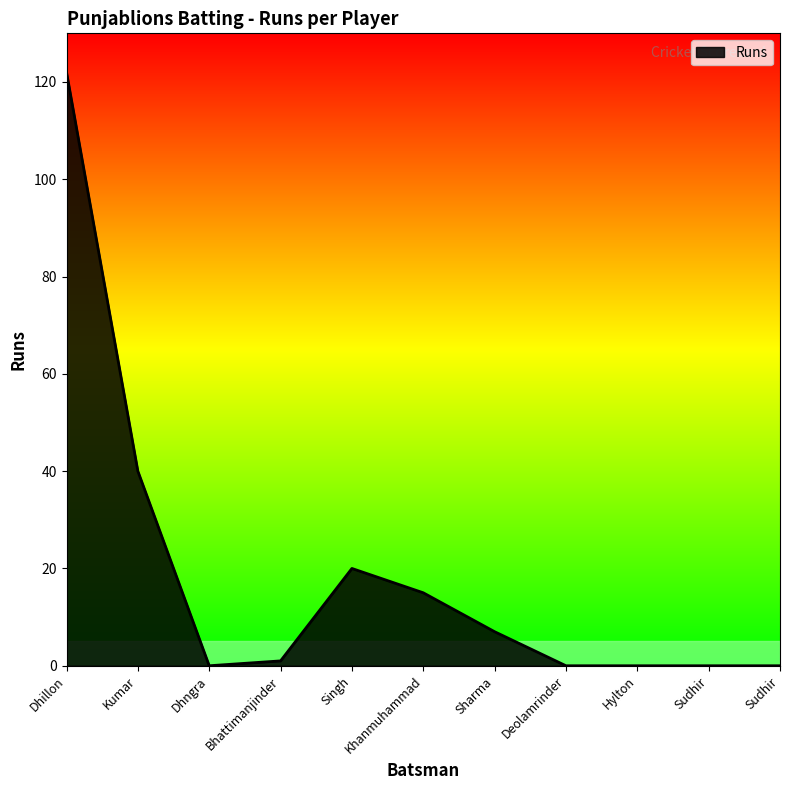

How many lines are shown in the chart?

1